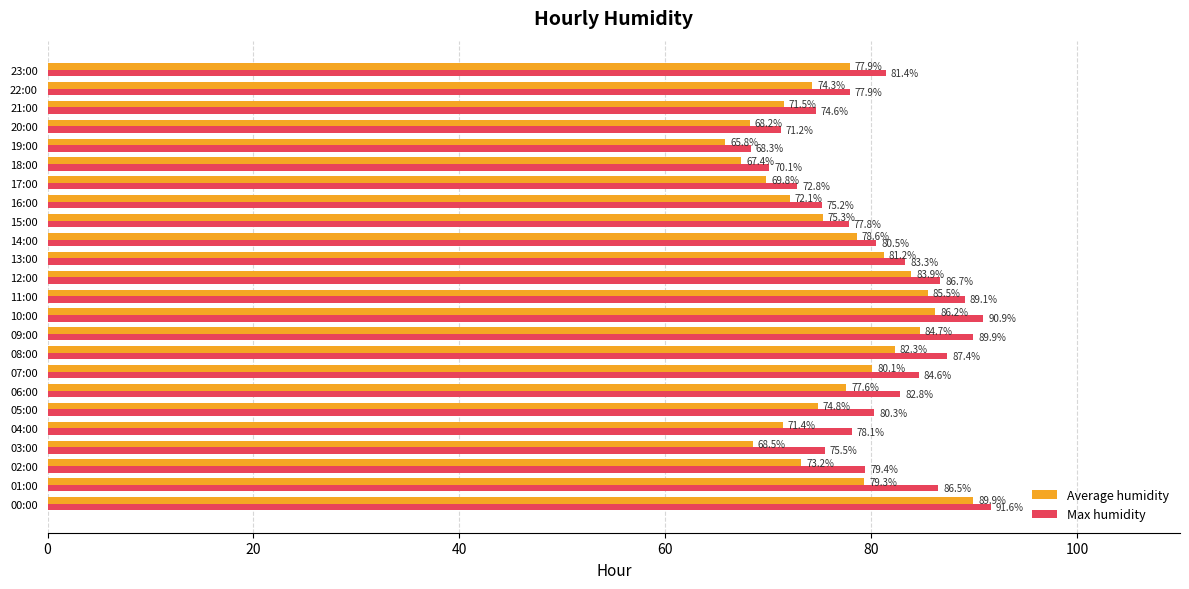

Which series has the largest range (max minus min)?

Average humidity